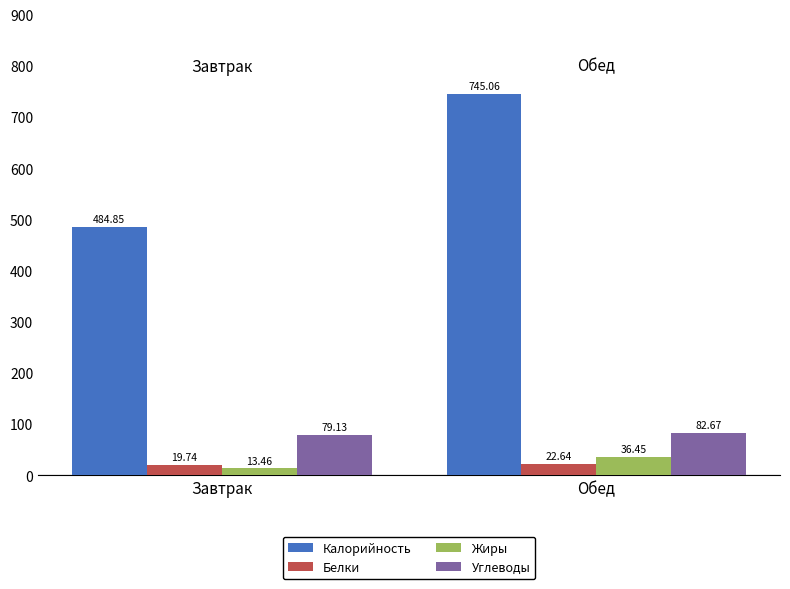

What are all the series names shown in the legend?

Калорийность, Белки, Жиры, Углеводы